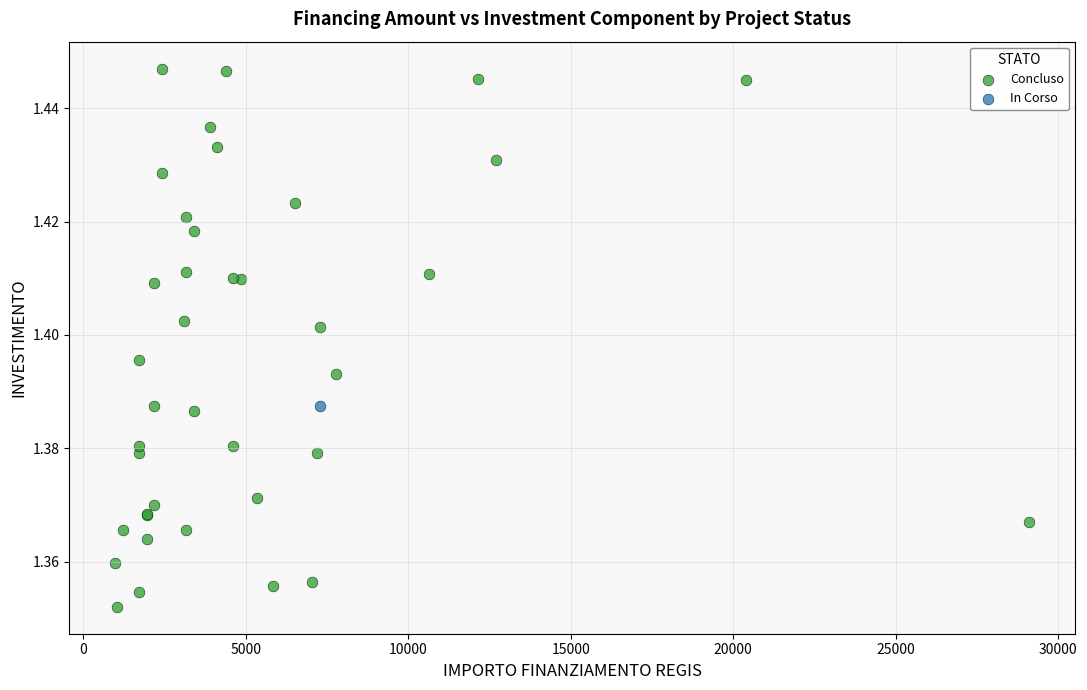

What are all the series names shown in the legend?

Concluso, In Corso